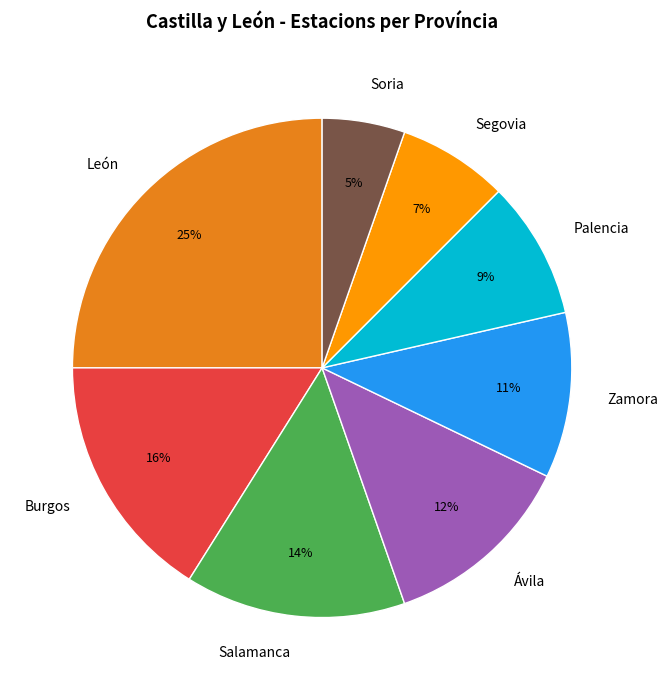

Count the number of slices in the pie.

8